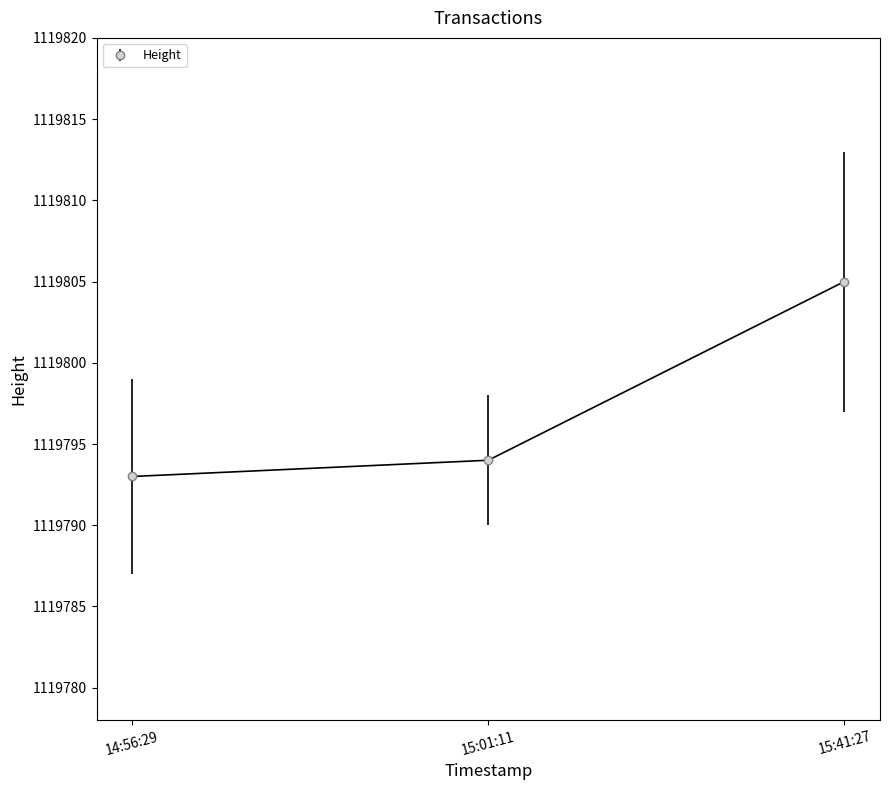

List the labels in order of value, smallest first.

14:56:29, 15:01:11, 15:41:27